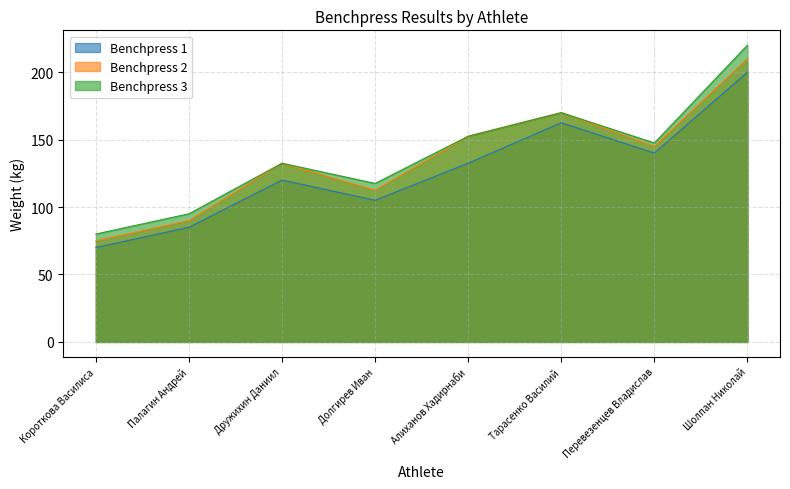

Between Дружихин Даниил and Перевезенцев Владислав, which is larger?

Перевезенцев Владислав